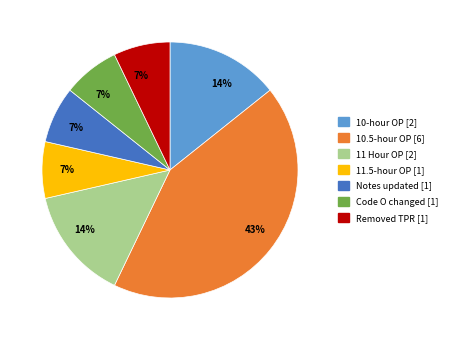

True or false: Removed TPR [1] accounts for 1% of the total.

False